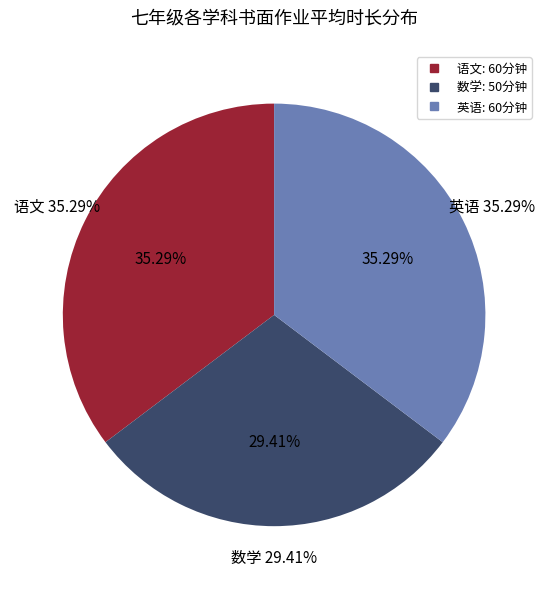

What is the largest slice in the pie chart?

语文